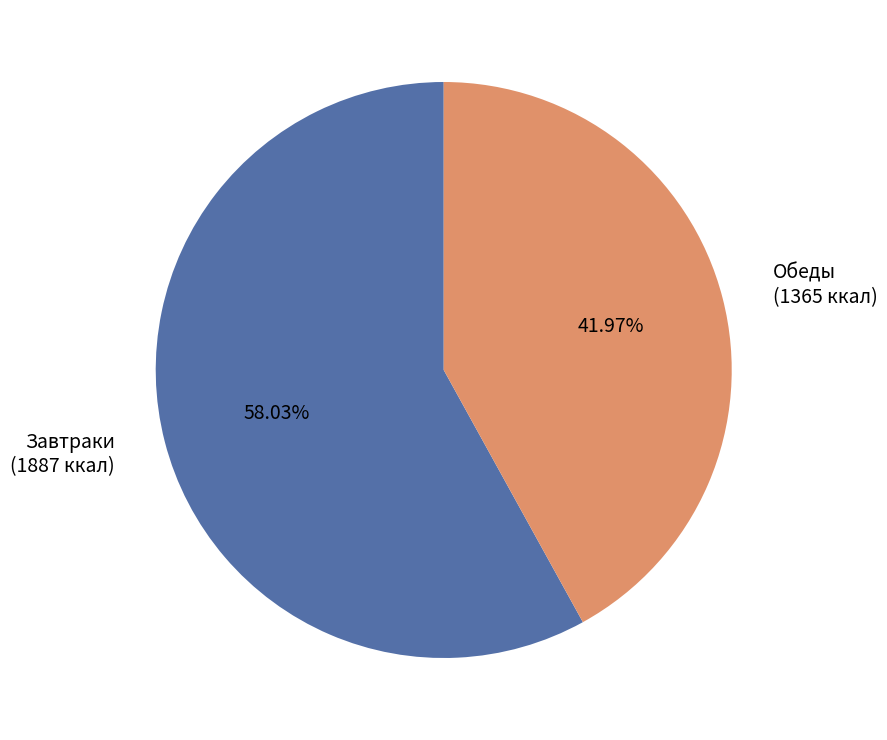

Which slice represents more than half of the pie?

Завтраки (1887 ккал)